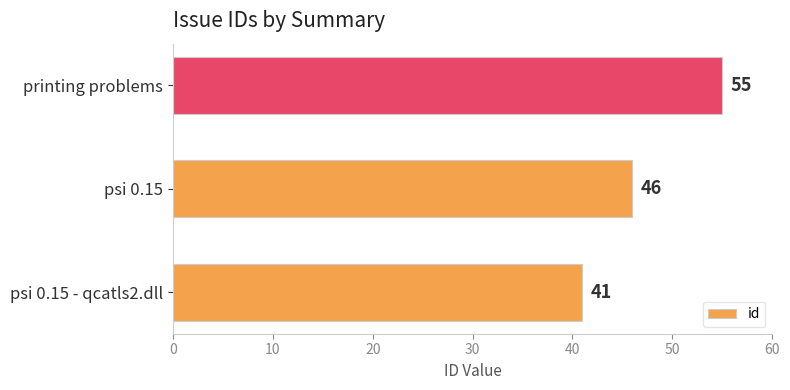

What is the smallest value displayed?

41